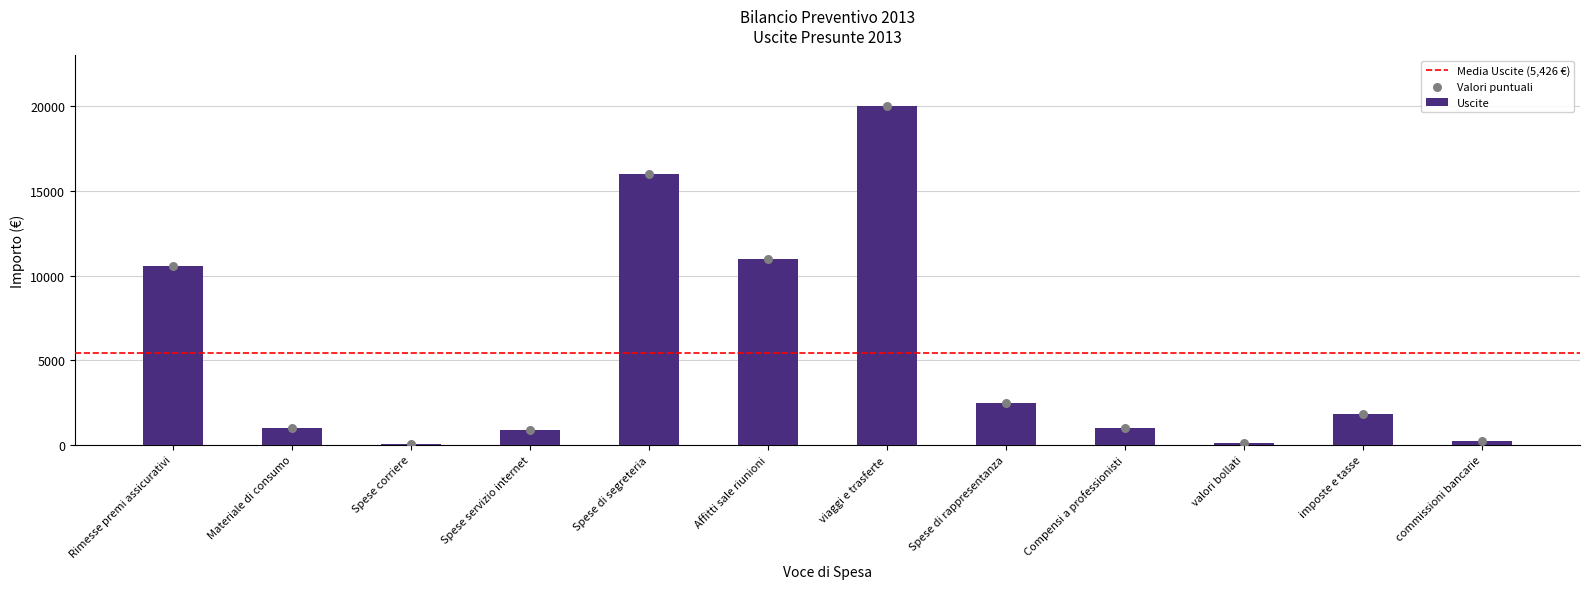

Between Spese servizio internet and Spese corriere, which is larger?

Spese servizio internet